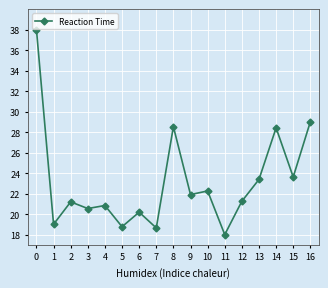

True or false: the data shows 13.7 at 13.

False